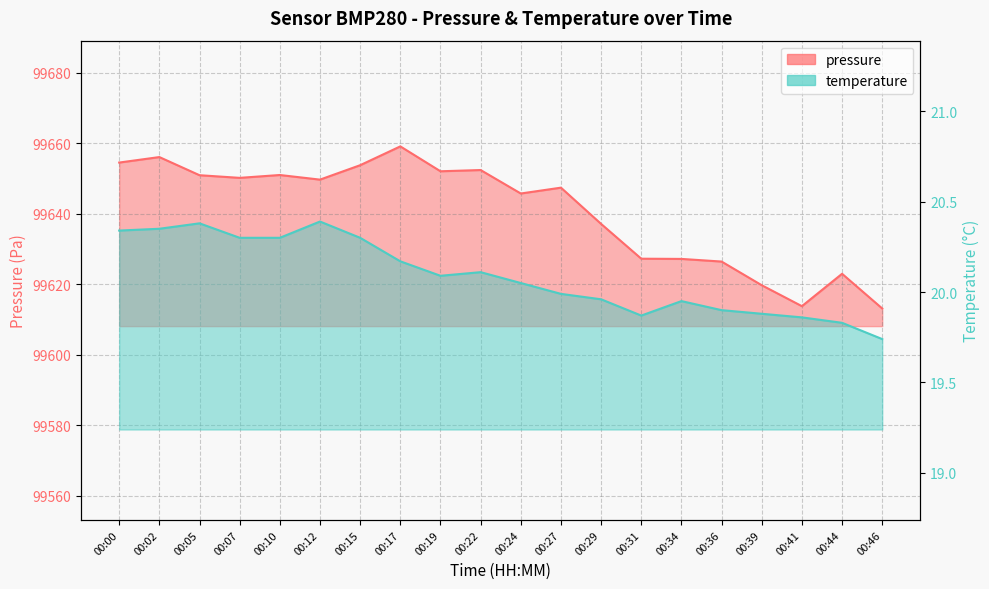

Which series changed the most between 00:29 and 00:31?

pressure